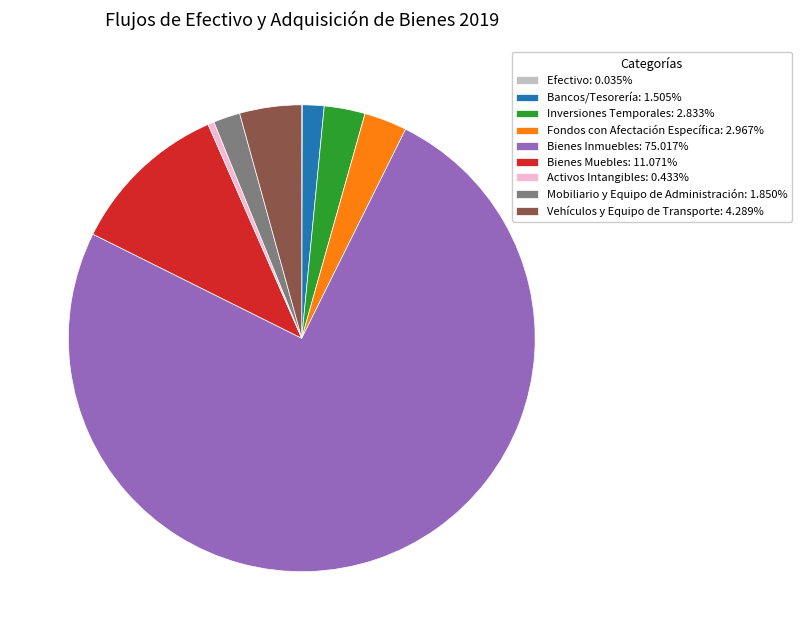

Is it true that Inversiones Temporales is 14% of the pie?

False